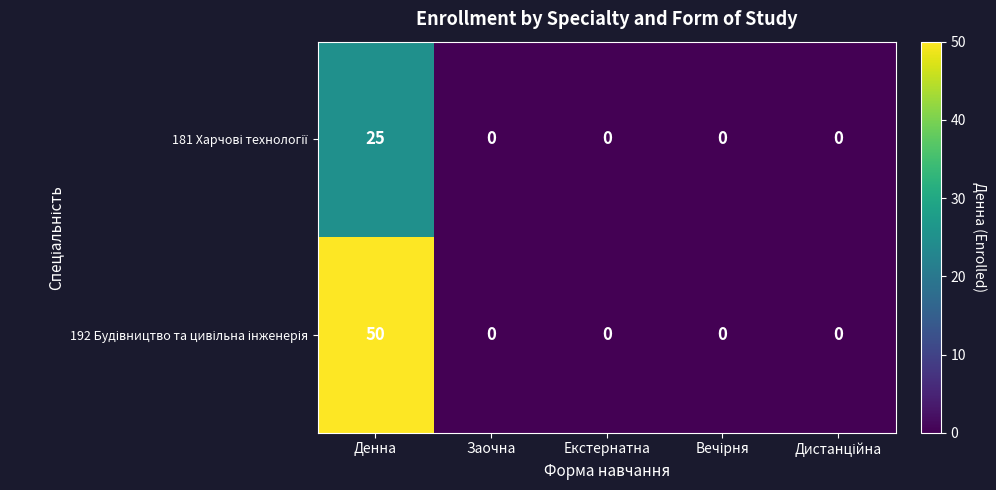

What is the total value across all series at Денна?

75